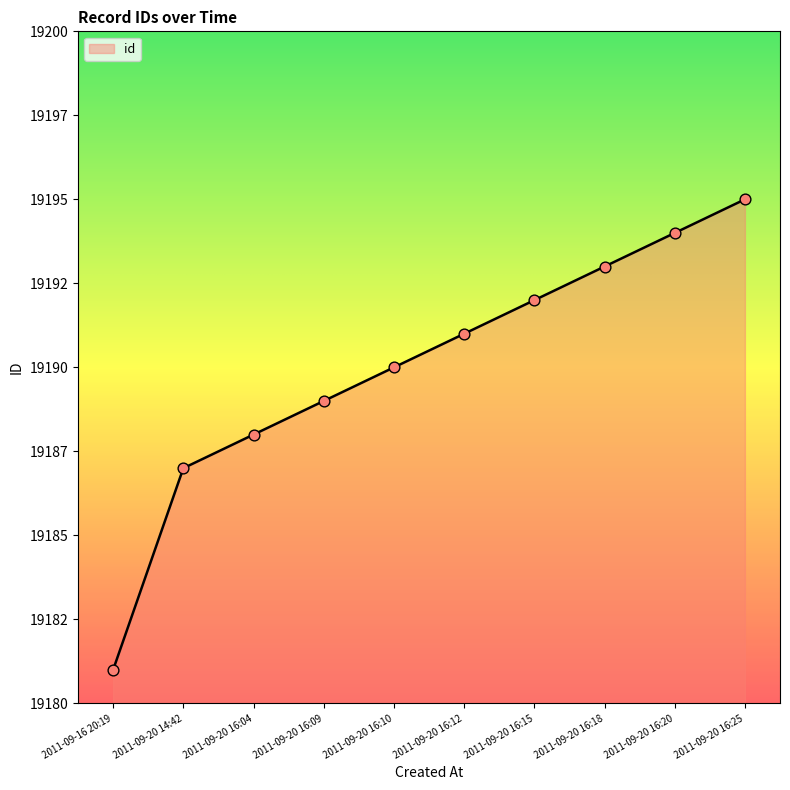

What is the change in value from 2011-09-20 16:20 to 2011-09-20 16:25?

+1